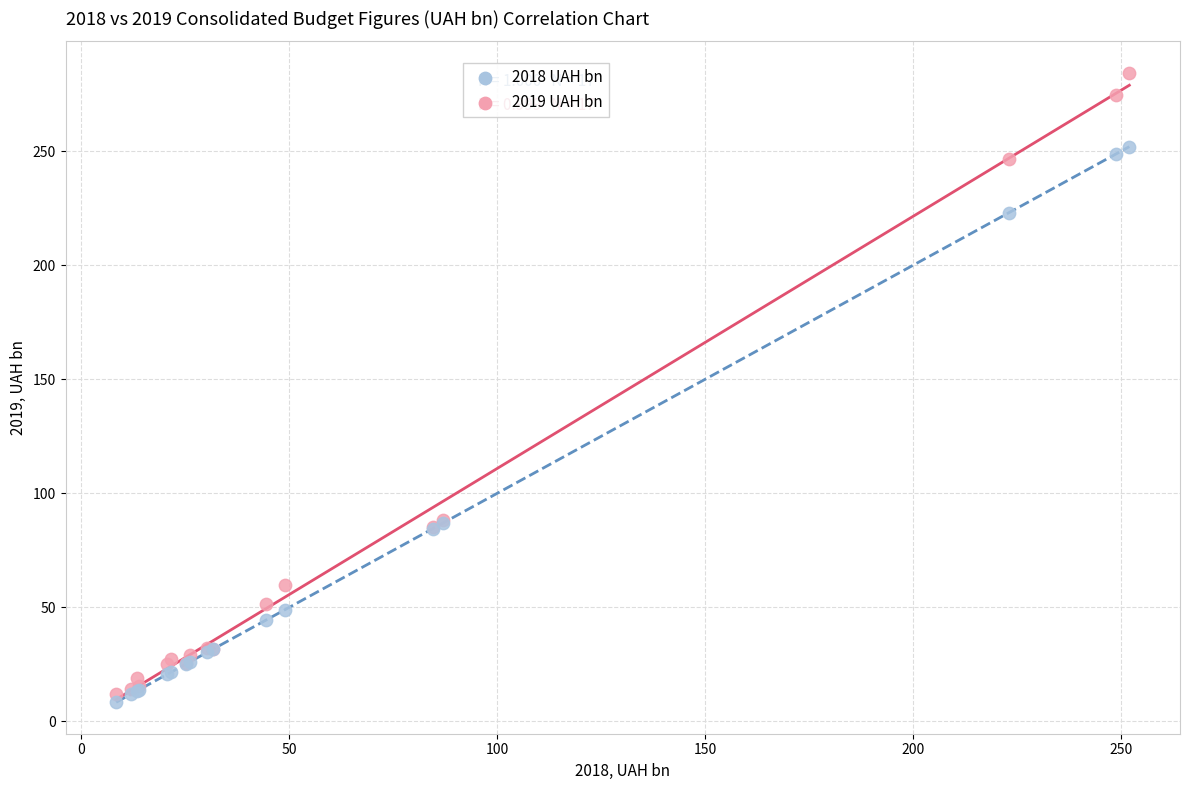

Which series reaches the maximum Y coordinate?

2019 UAH bn